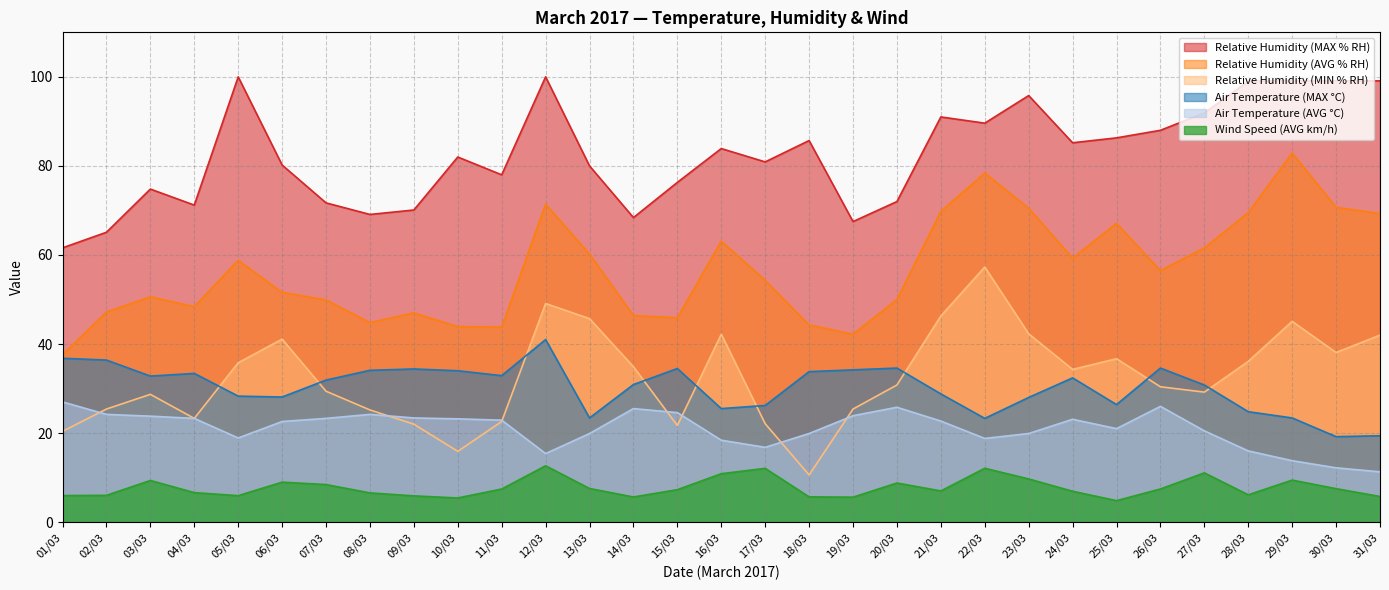

At which label does Air Temperature (MAX °C) first exceed 31?

01/03